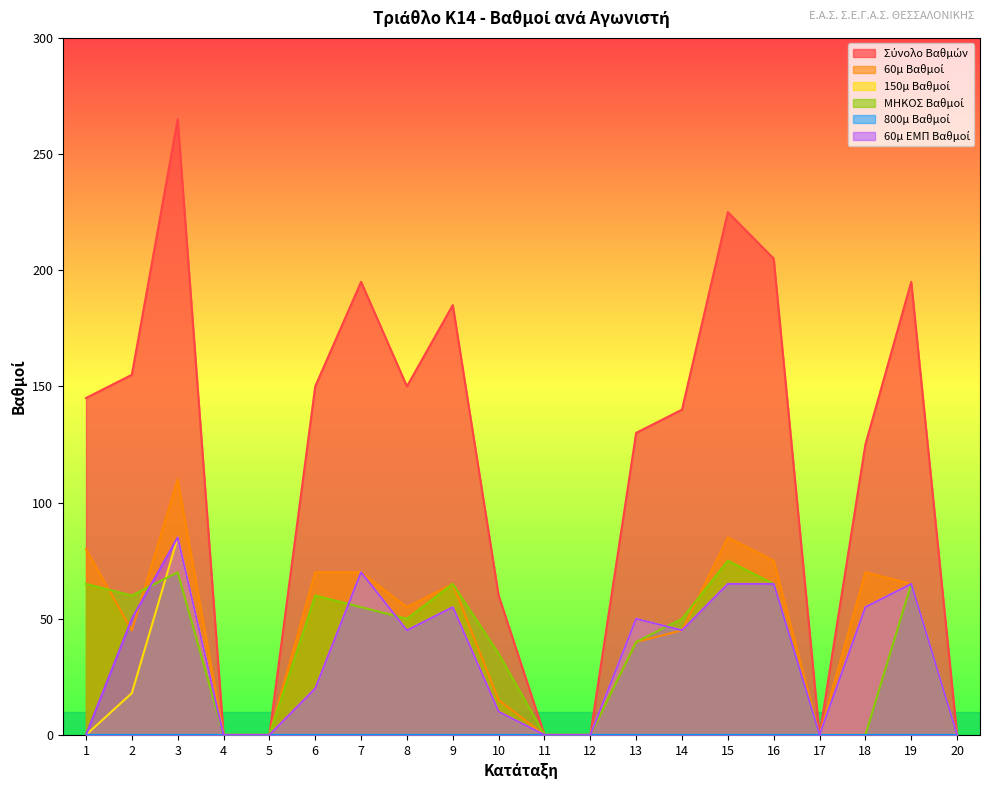

Reading right to left, what are all the values shown in this chart?

Σύνολο Βαθμών: 20=0	19=195	18=125	17=0	16=205	15=225	14=140	13=130	12=0	11=0	10=60	9=185	8=150	7=195	6=150	5=0	4=0	3=265	2=155	1=145
60μ Βαθμοί: 20=0	19=65	18=70	17=0	16=75	15=85	14=45	13=40	12=0	11=0	10=15	9=65	8=55	7=70	6=70	5=0	4=0	3=110	2=45	1=80
150μ Βαθμοί: 20=0	19=65	18=55	17=0	16=65	15=65	14=45	13=50	12=0	11=0	10=10	9=55	8=45	7=70	6=20	5=0	4=0	3=85	2=18	1=0
ΜΗΚΟΣ Βαθμοί: 20=0	19=65	18=0	17=0	16=65	15=75	14=50	13=40	12=0	11=0	10=35	9=65	8=50	7=55	6=60	5=0	4=0	3=70	2=60	1=65
60μ ΕΜΠ Βαθμοί: 20=0	19=65	18=55	17=0	16=65	15=65	14=45	13=50	12=0	11=0	10=10	9=55	8=45	7=70	6=20	5=0	4=0	3=85	2=50	1=0